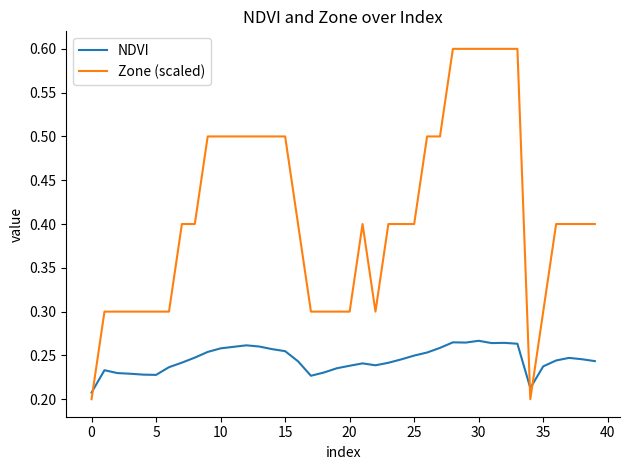

How many NDVI values are between 0 and 1?

40